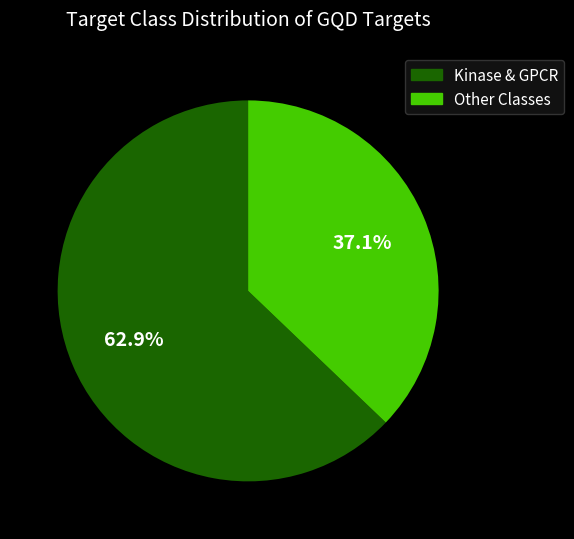

Is there a majority slice in this chart?

Yes